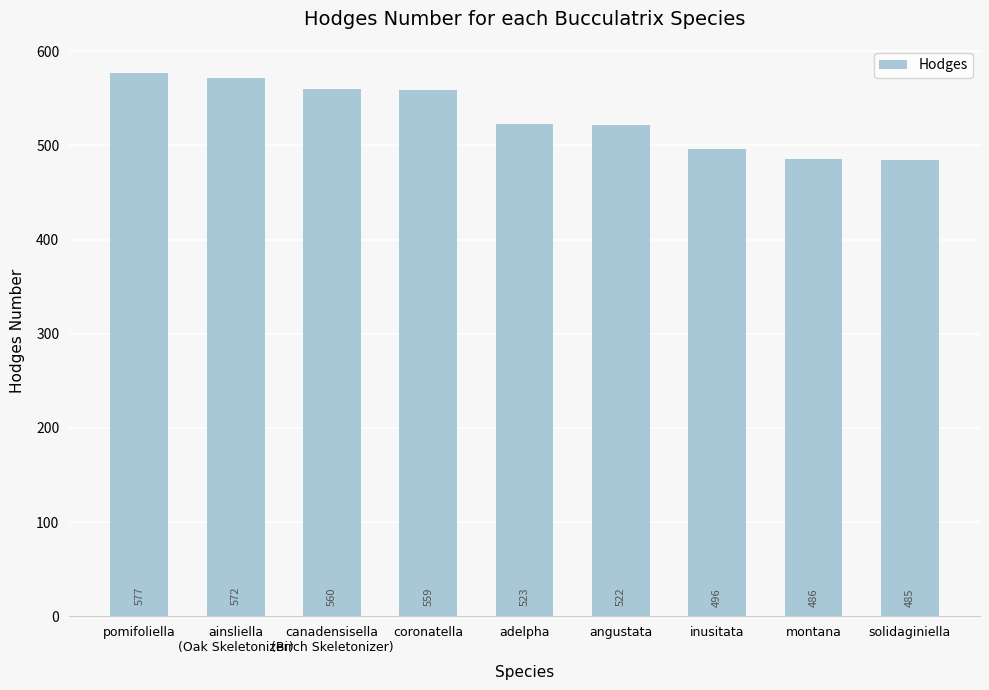

What is the difference between the values at montana and coronatella?

73